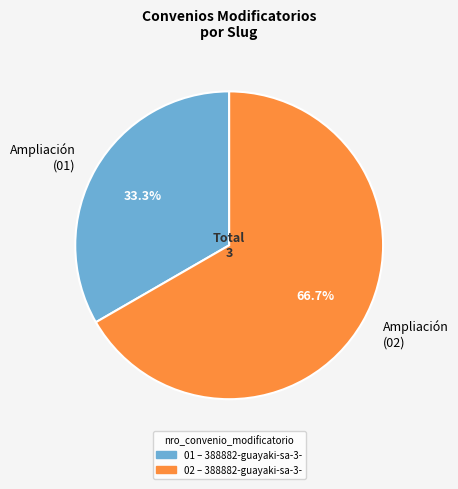

What is the total percentage of Ampliación (01) and Ampliación (02)?

100.0%